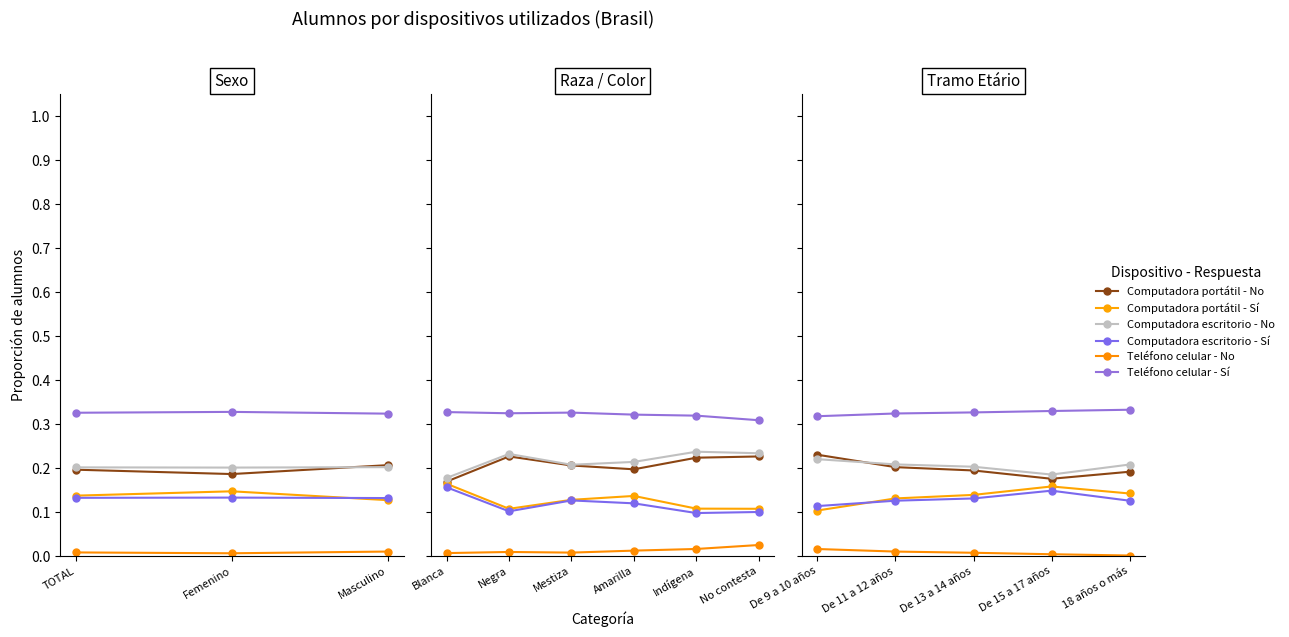

How many distinct data groups are displayed?

6